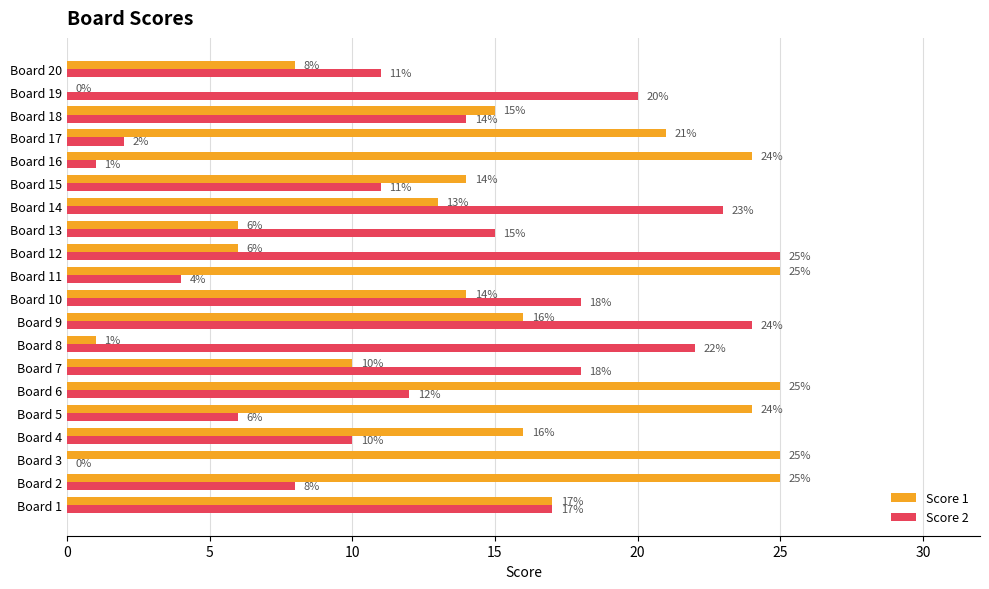

Between Board 1 and Board 15, which series saw the biggest shift?

Score 2